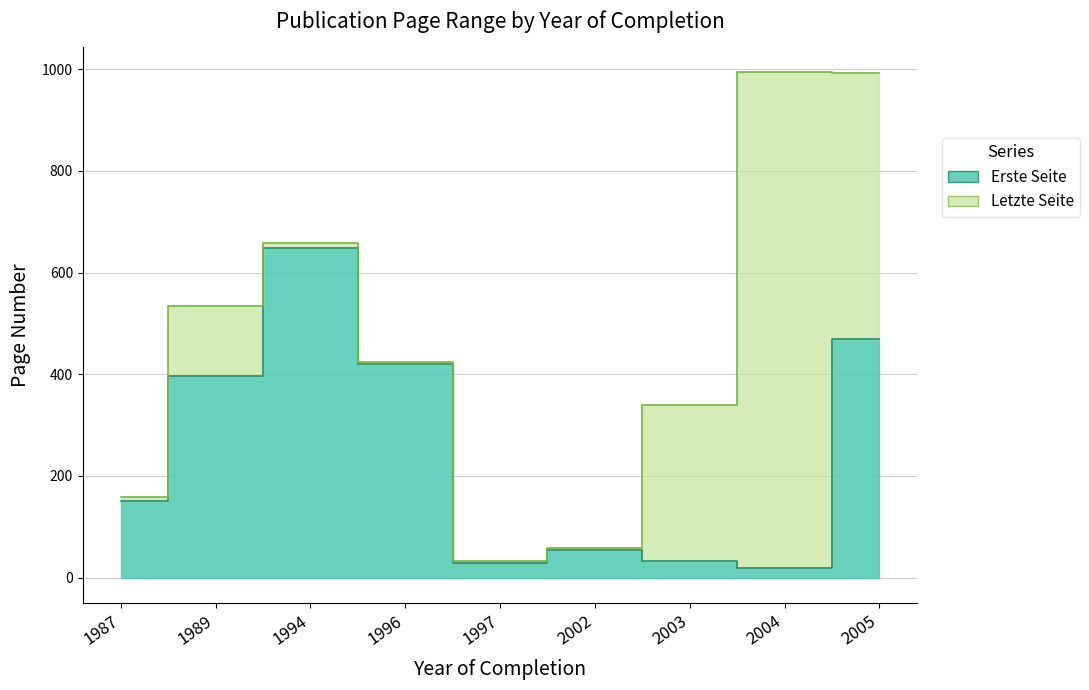

At which category does the chart reach its peak across all series?

2004